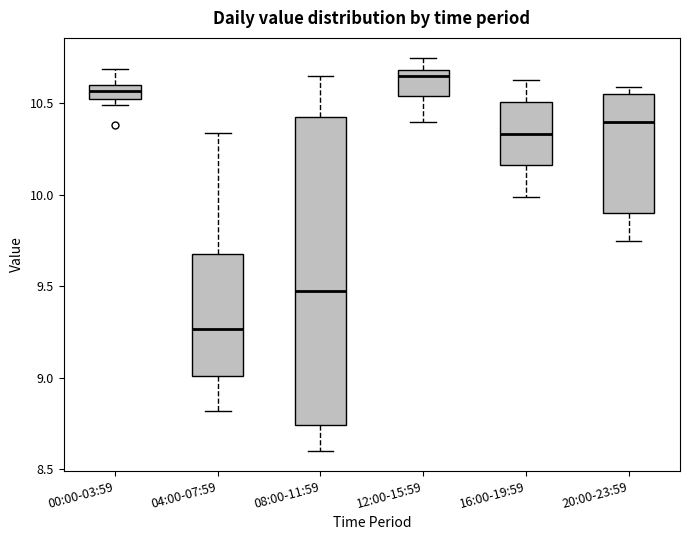

Comparing the boxes themselves (not the whiskers), which one is the tallest?

08:00-11:59